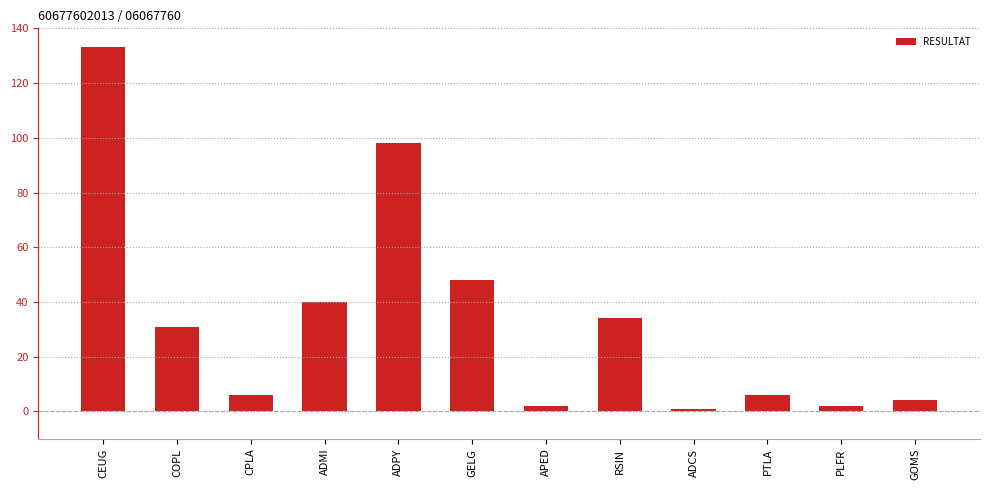

The value at RSIN is 15. True or false?

False